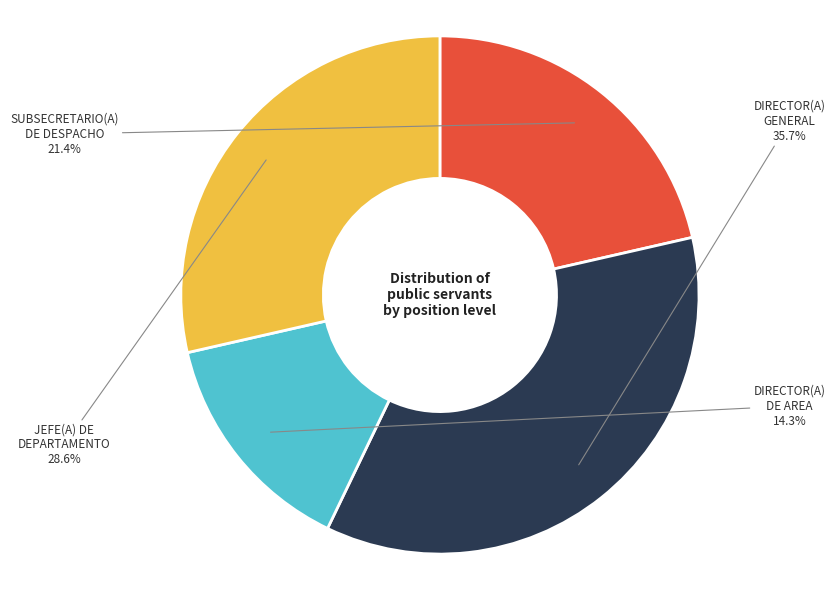

What percentage is NOT represented by DIRECTOR(A) DE AREA?

85.7%